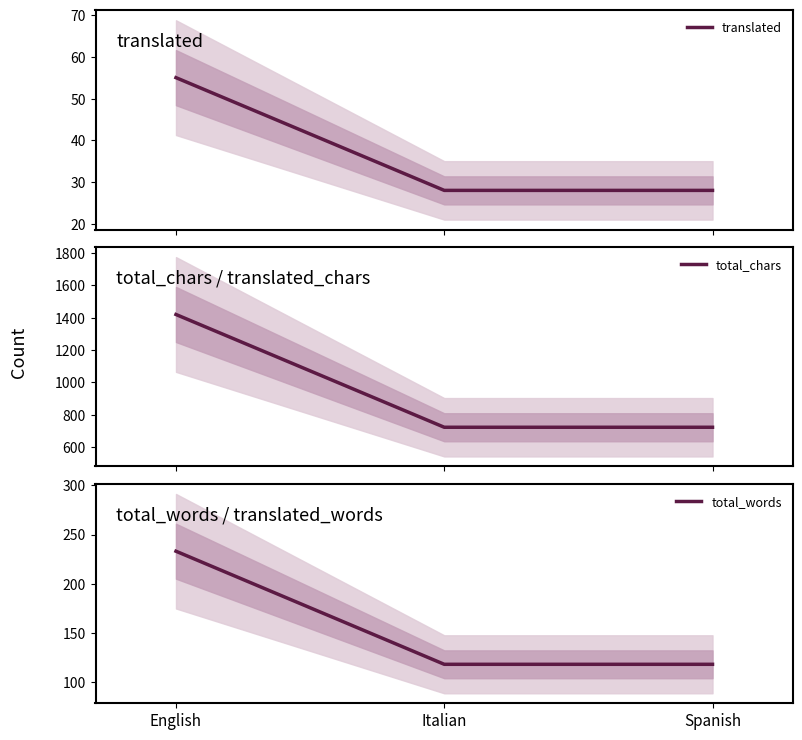

Which category has the lowest value in the translated series?

Italian